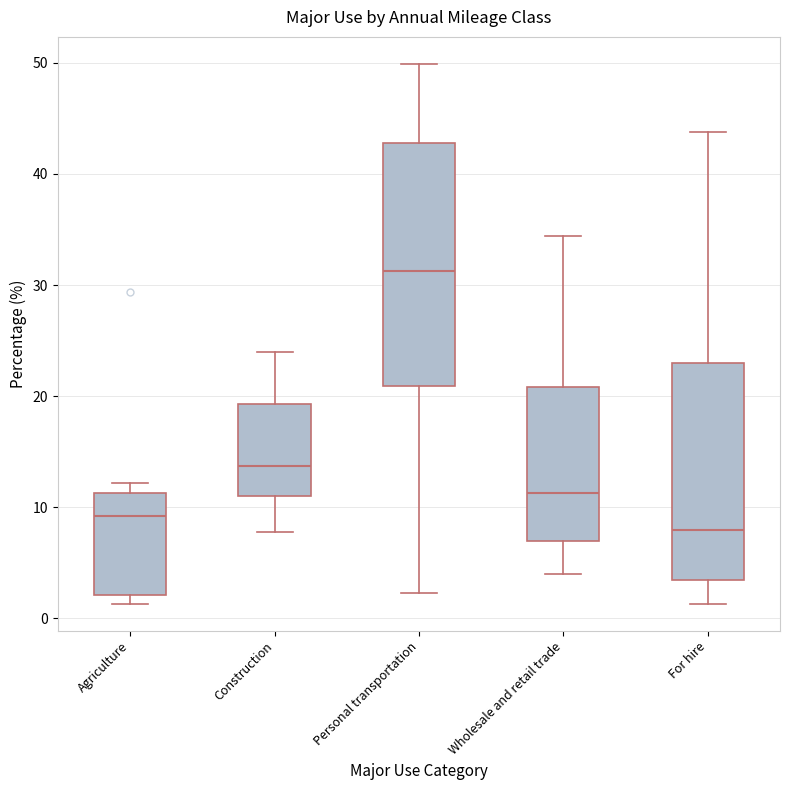

Reading left to right, read every box against the y-axis: the position of its median line, the range the box covers, and the ends of its whiskers. The values are not printed on the chart, so give them approximately, as read against the axis.

Agriculture: median 9, box 2 to 11, whiskers 1 to 12
Construction: median 14, box 11 to 19, whiskers 8 to 24
Personal transportation: median 31, box 21 to 43, whiskers 2 to 50
Wholesale and retail trade: median 11, box 7 to 21, whiskers 4 to 34
For hire: median 8, box 4 to 23, whiskers 1 to 44